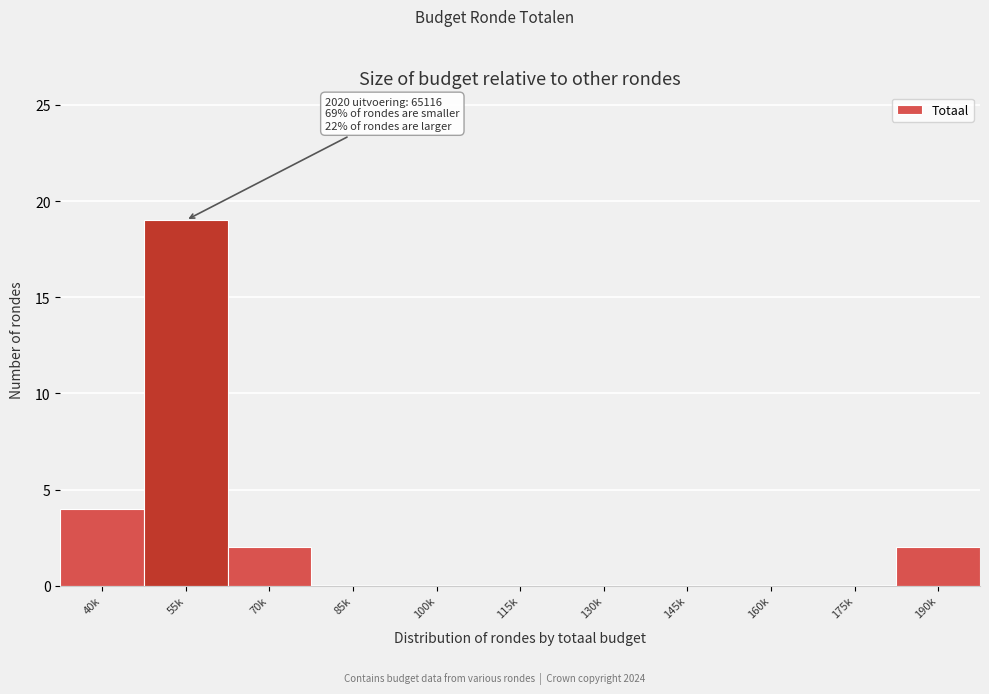

Reading right to left, list all the values displayed in this chart.

190k=2	175k=0	160k=0	145k=0	130k=0	115k=0	100k=0	85k=0	70k=2	55k=19	40k=4